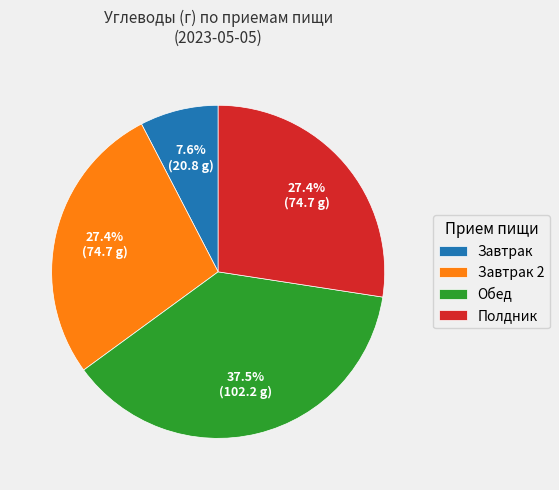

True or false: Завтрак 2 accounts for 27% of the total.

True